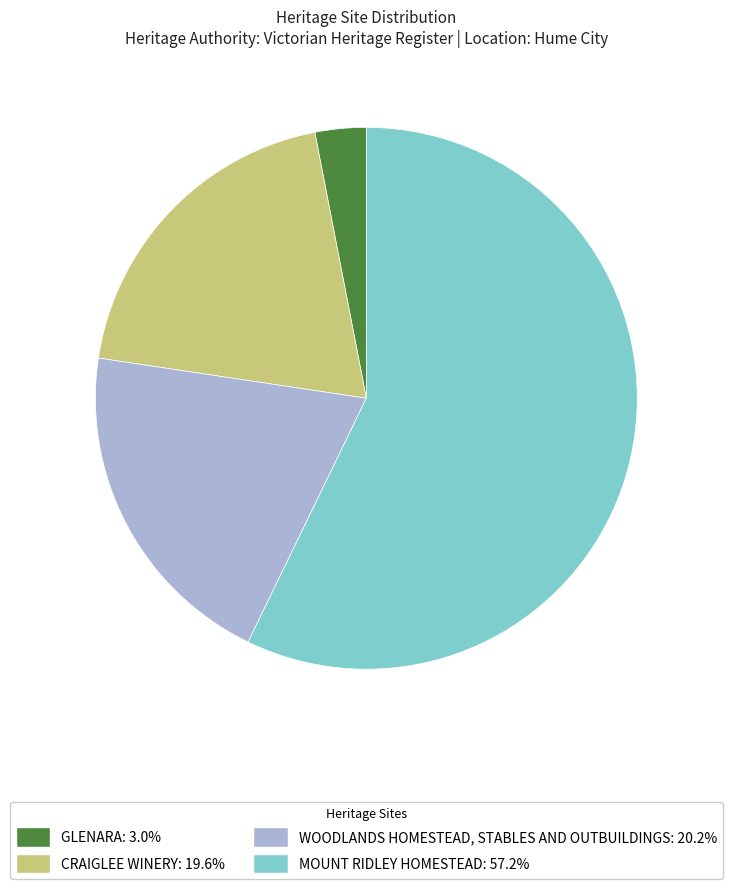

Is CRAIGLEE WINERY: 19.6% the majority of the pie?

No